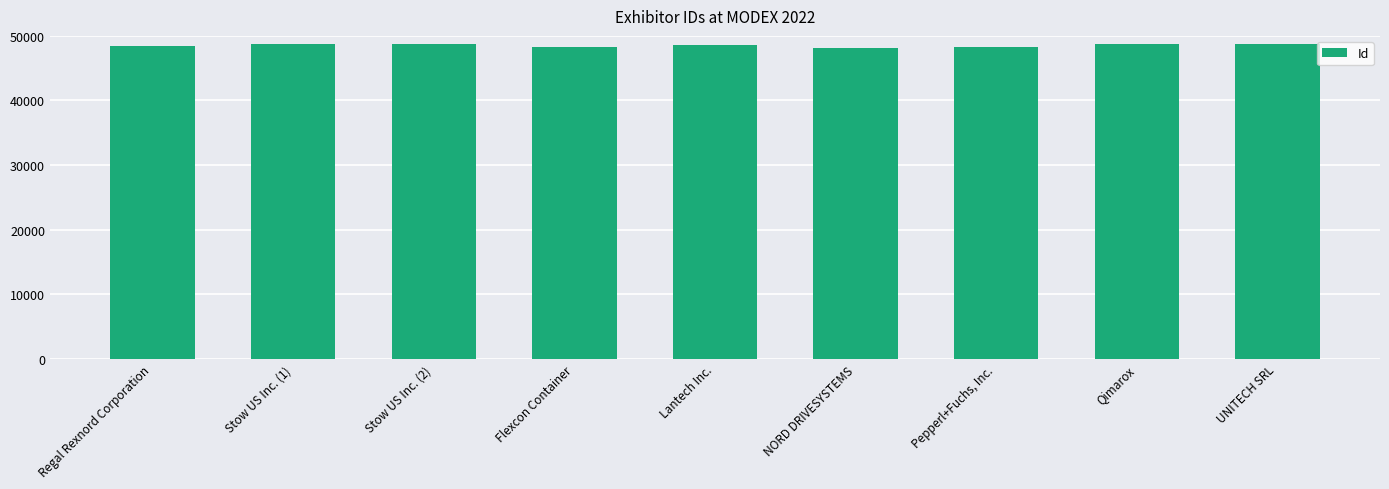

What is the minimum value shown in the chart?

48124